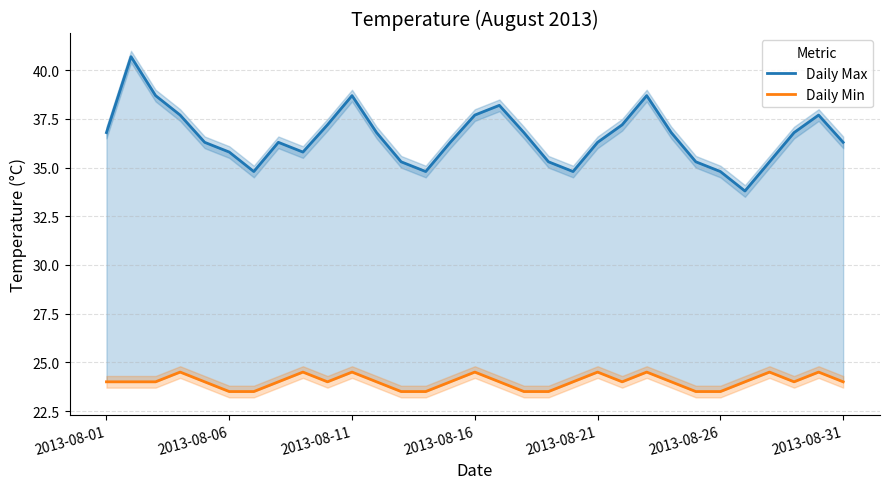

What is the value of the Daily Min point at the 19th from the left?

23.5